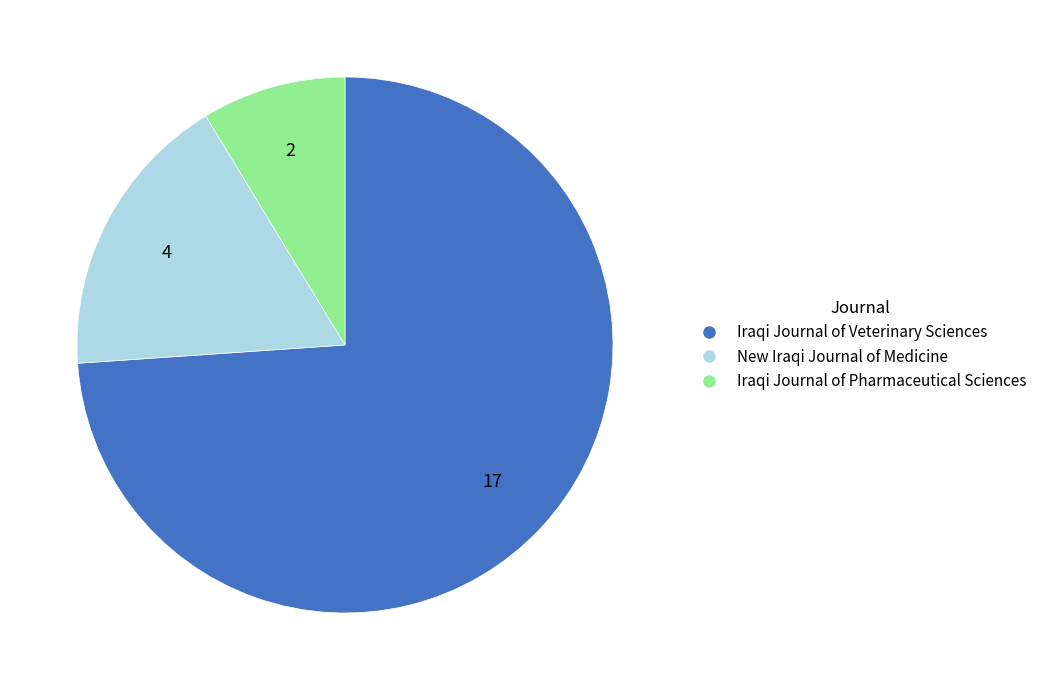

Do Iraqi Journal of Pharmaceutical Sciences and New Iraqi Journal of Medicine together represent more than half of the pie?

No